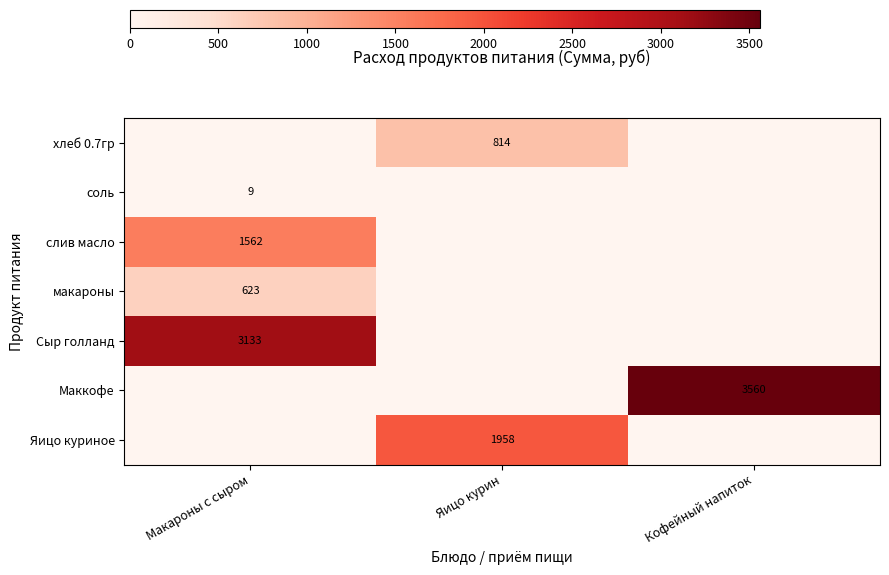

What is the difference between the maximum and minimum values in the Сыр голланд series?

3132.8